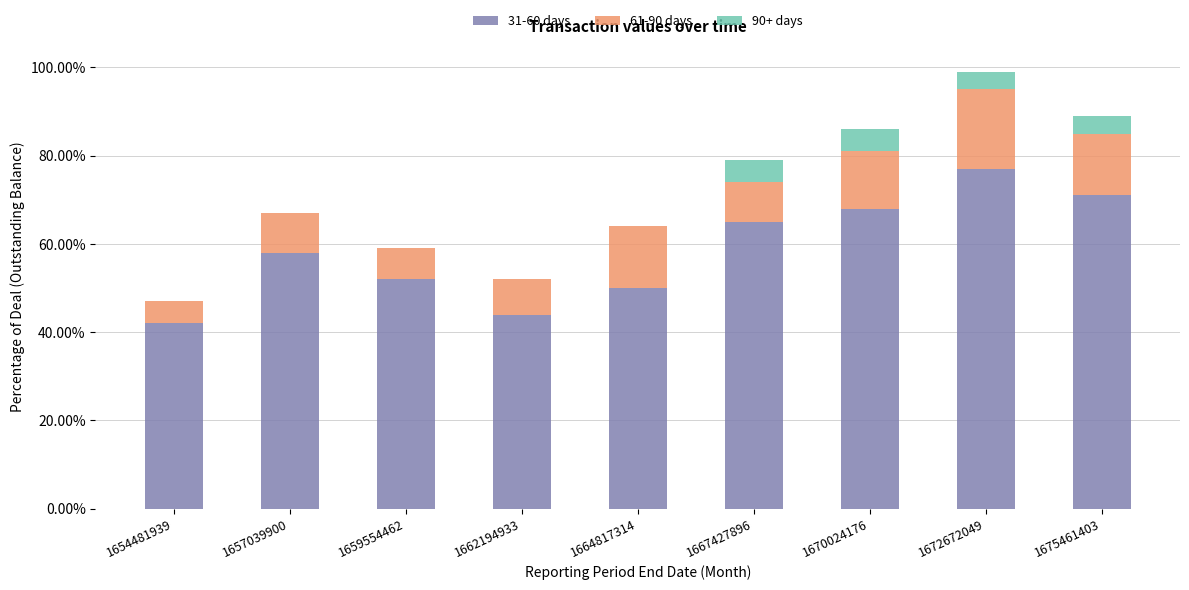

What are all the series names shown in the legend?

31-60 days, 61-90 days, 90+ days